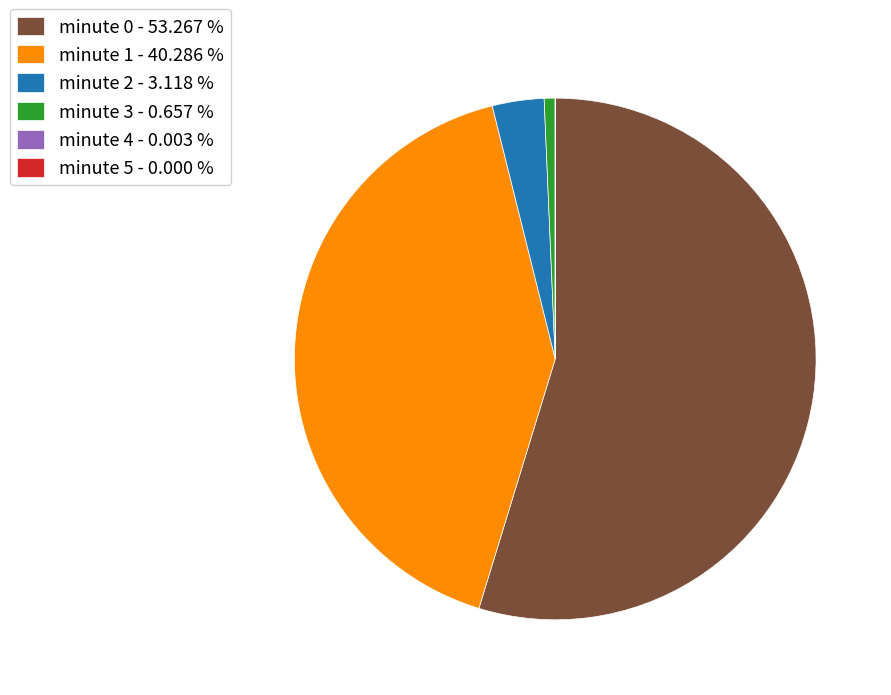

Does minute 0 - 53.267 % account for over 50% of the chart?

Yes